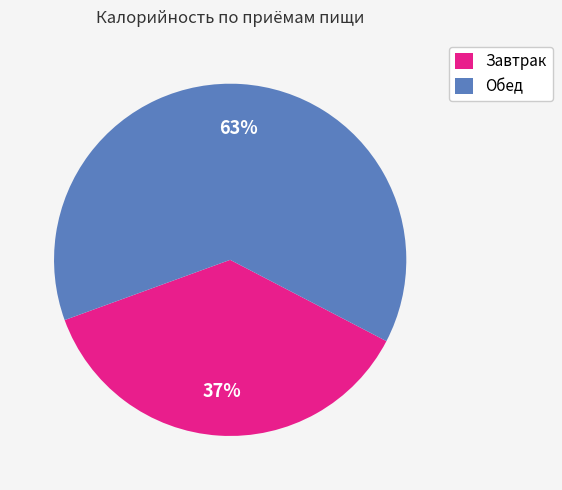

To the nearest percent, what is the average slice percentage?

50%